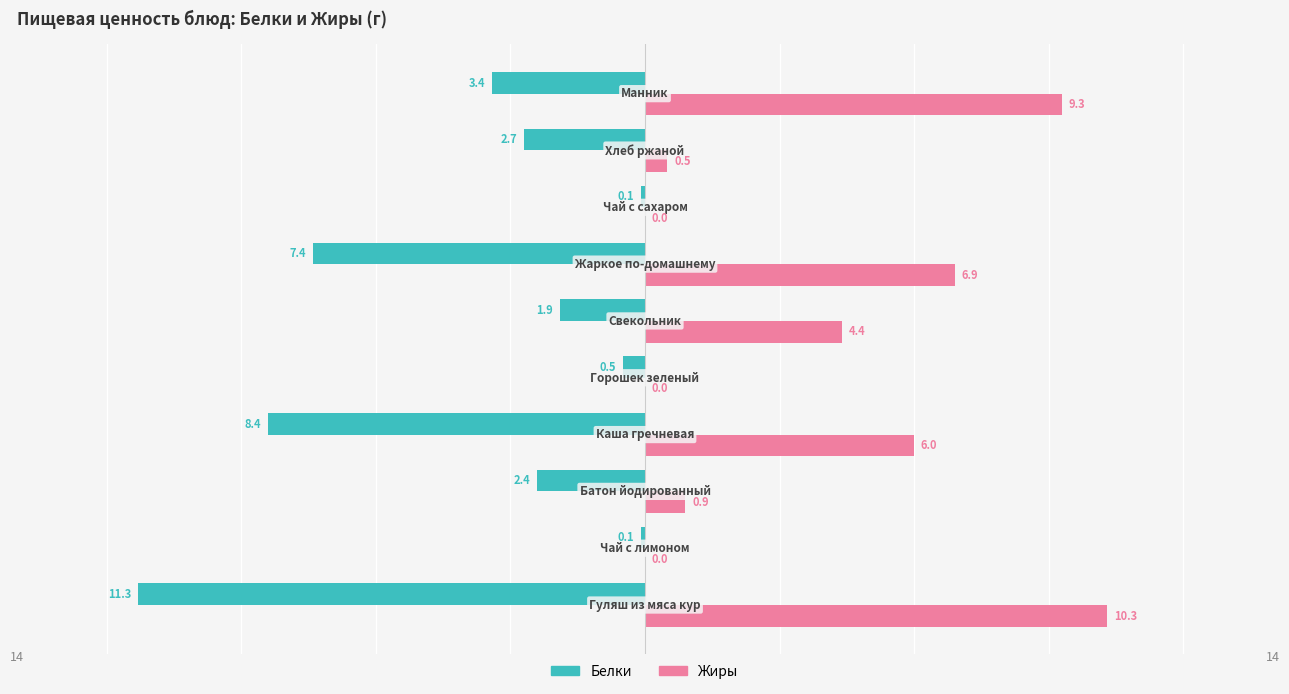

What is the sum of all Белки values?

-38.2